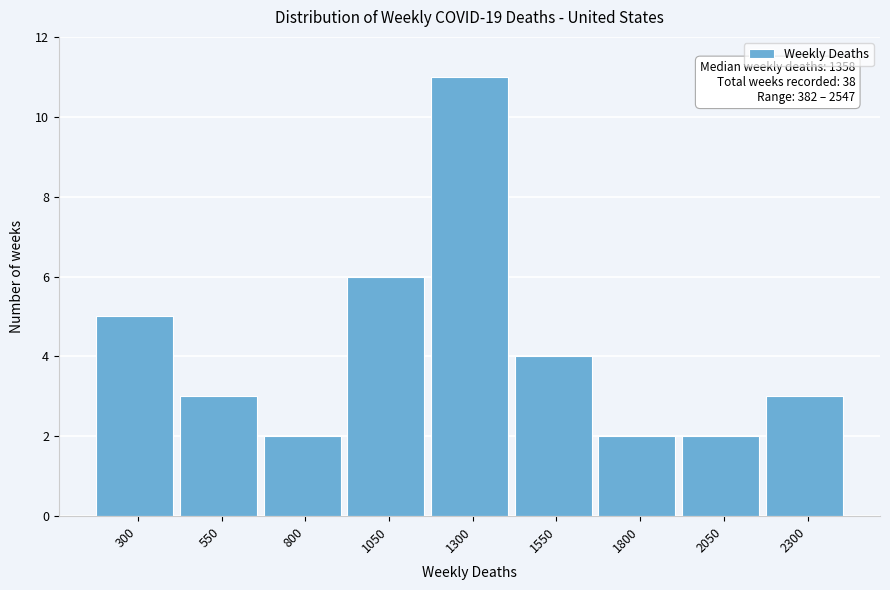

Reading left to right, transcribe all the data shown in this chart.

300=5	550=3	800=2	1050=6	1300=11	1550=4	1800=2	2050=2	2300=3